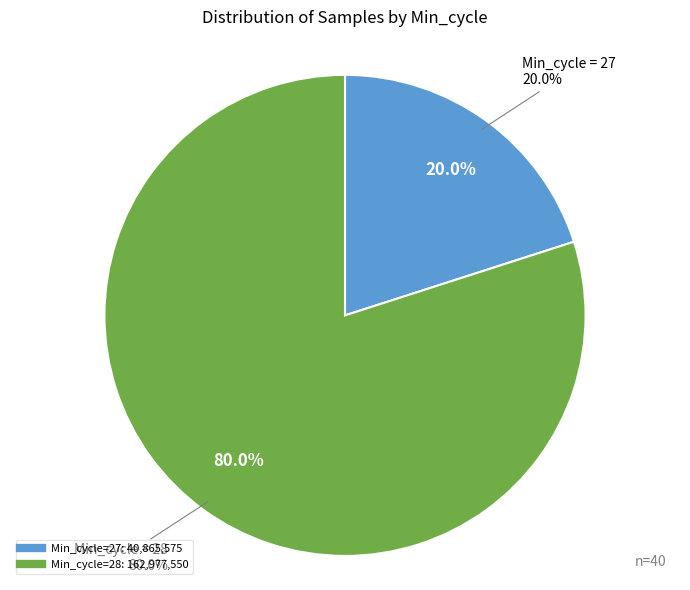

What is the smallest slice in the pie chart?

27